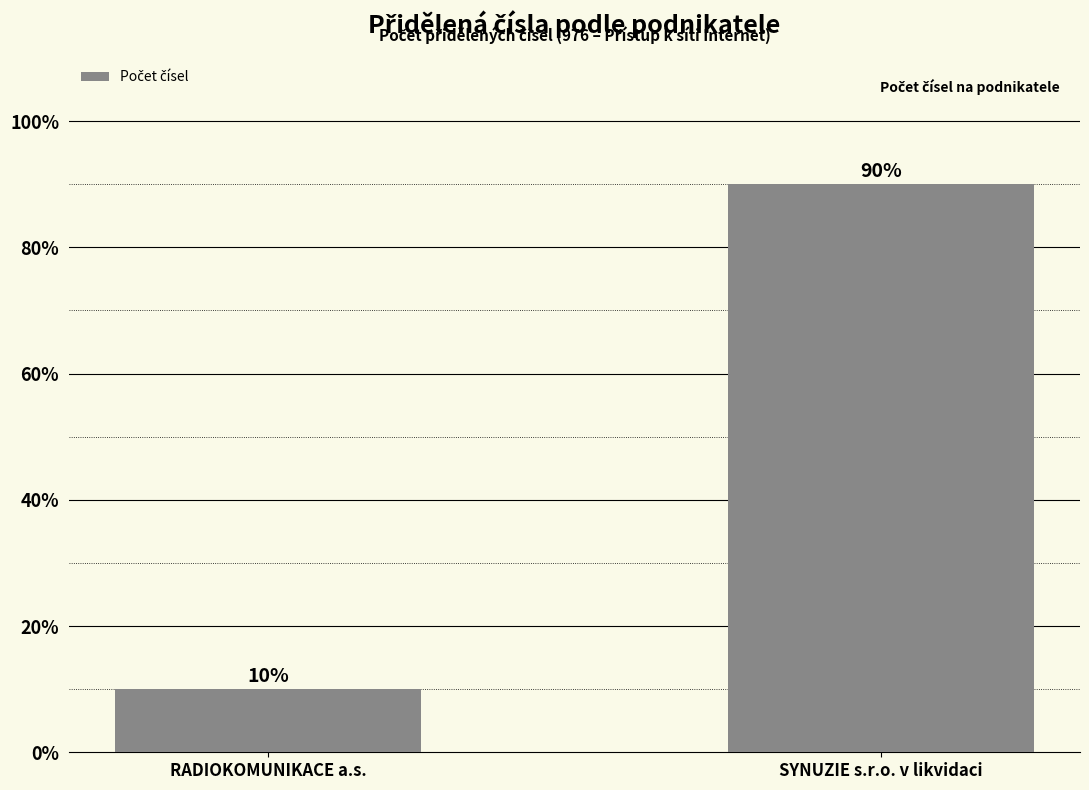

What is the smallest value displayed?

10